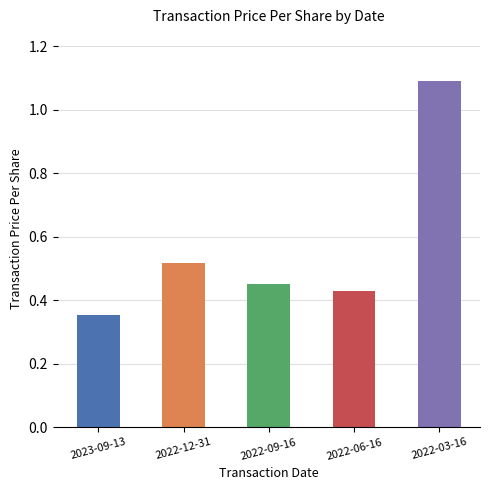

Does the chart contain any negative values?

No